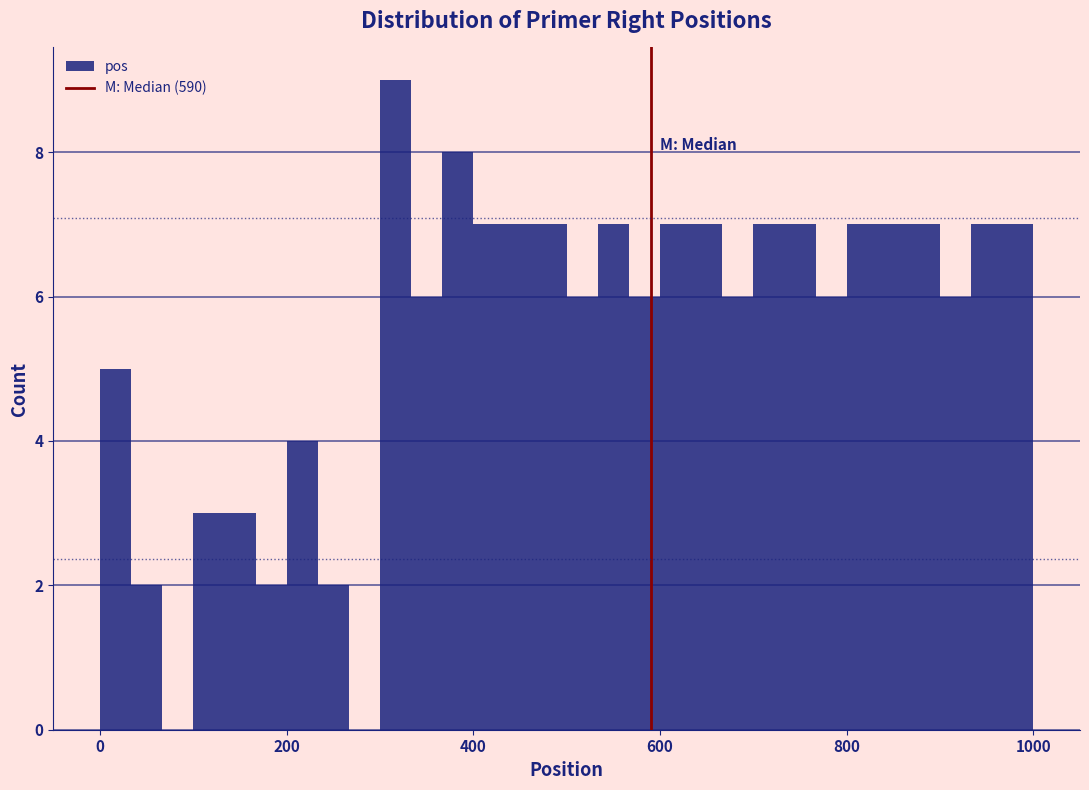

Read against the x-axis, roughly where is the centre of the tallest bar?

320